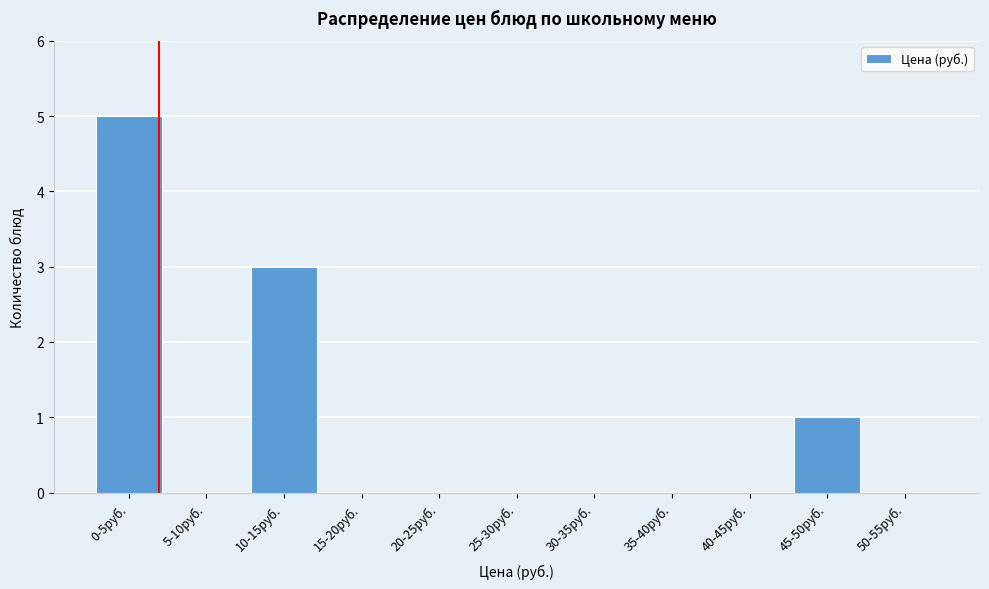

Reading right to left, extract all data points from this chart.

50-55руб.=0	45-50руб.=1	40-45руб.=0	35-40руб.=0	30-35руб.=0	25-30руб.=0	20-25руб.=0	15-20руб.=0	10-15руб.=3	5-10руб.=0	0-5руб.=5